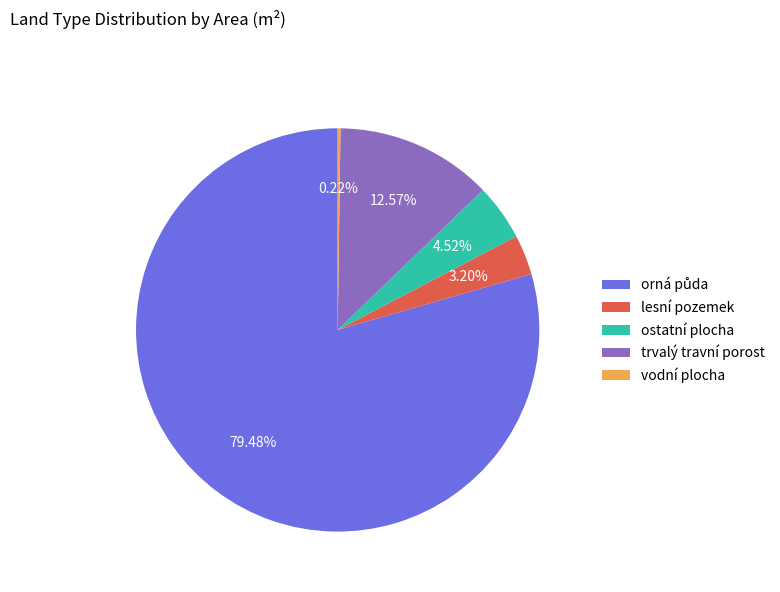

Is there a majority slice in this chart?

Yes